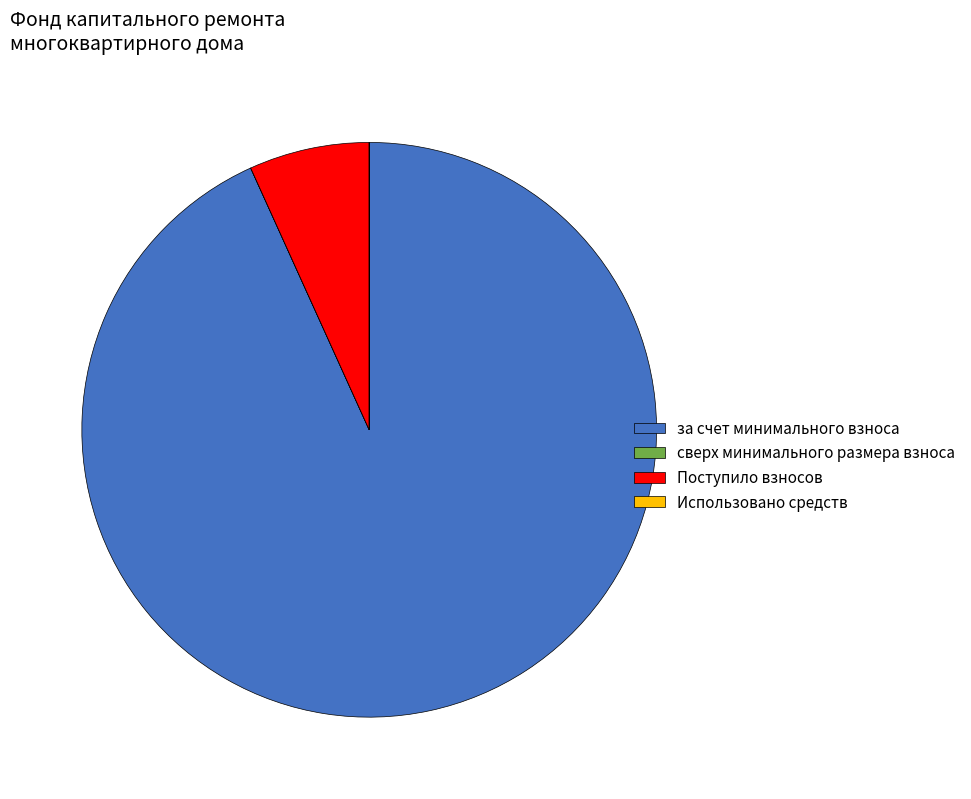

Which category has the biggest portion of the pie?

за счет минимального взноса